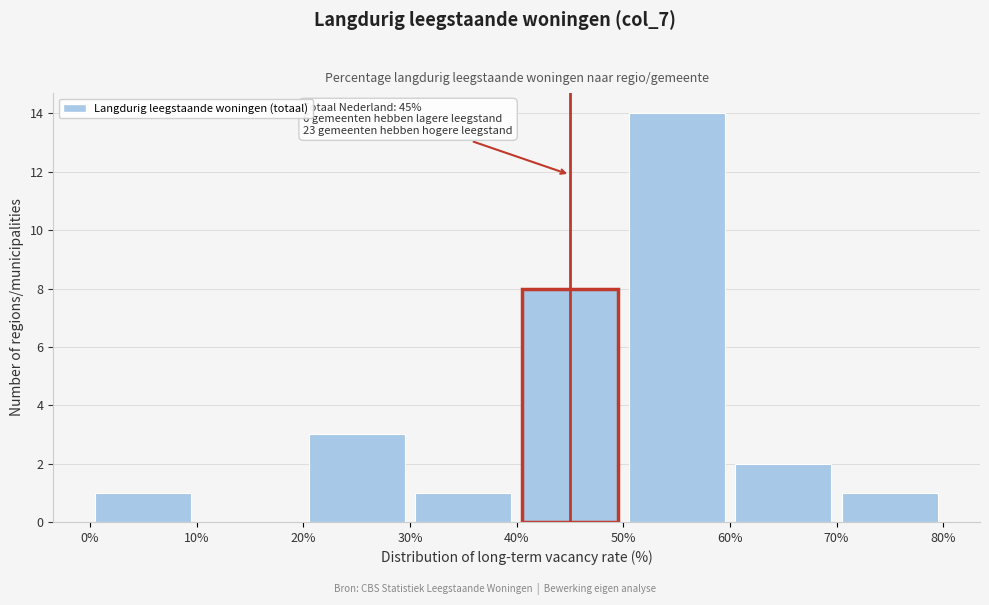

Over which range of the x-axis is the bar tallest?

50% to 60%